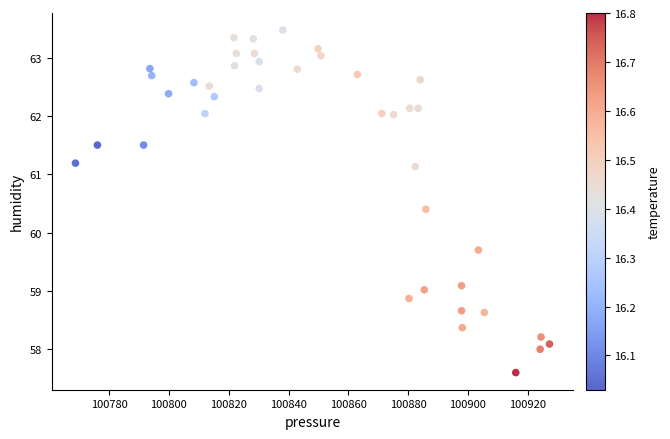

What Y value in the scatter plot is closest to 60?

59.7